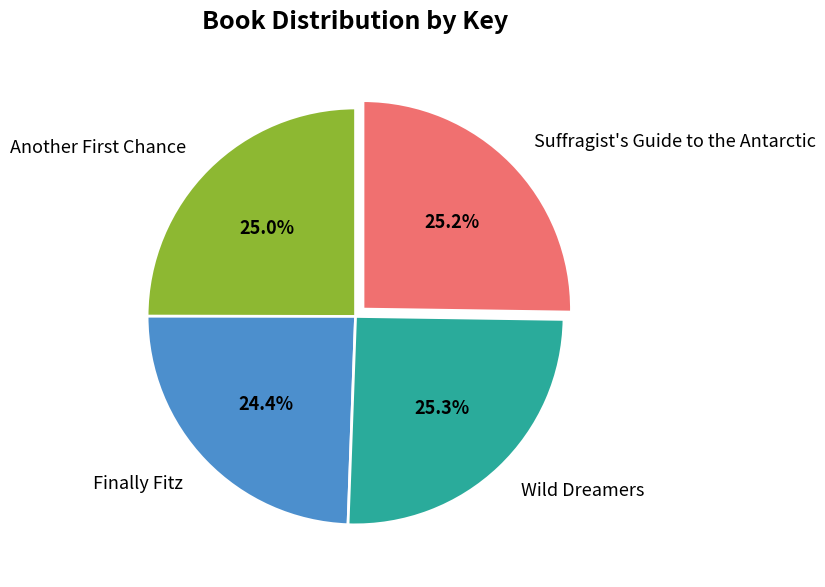

Is the sum of Finally Fitz and Wild Dreamers greater than half?

No